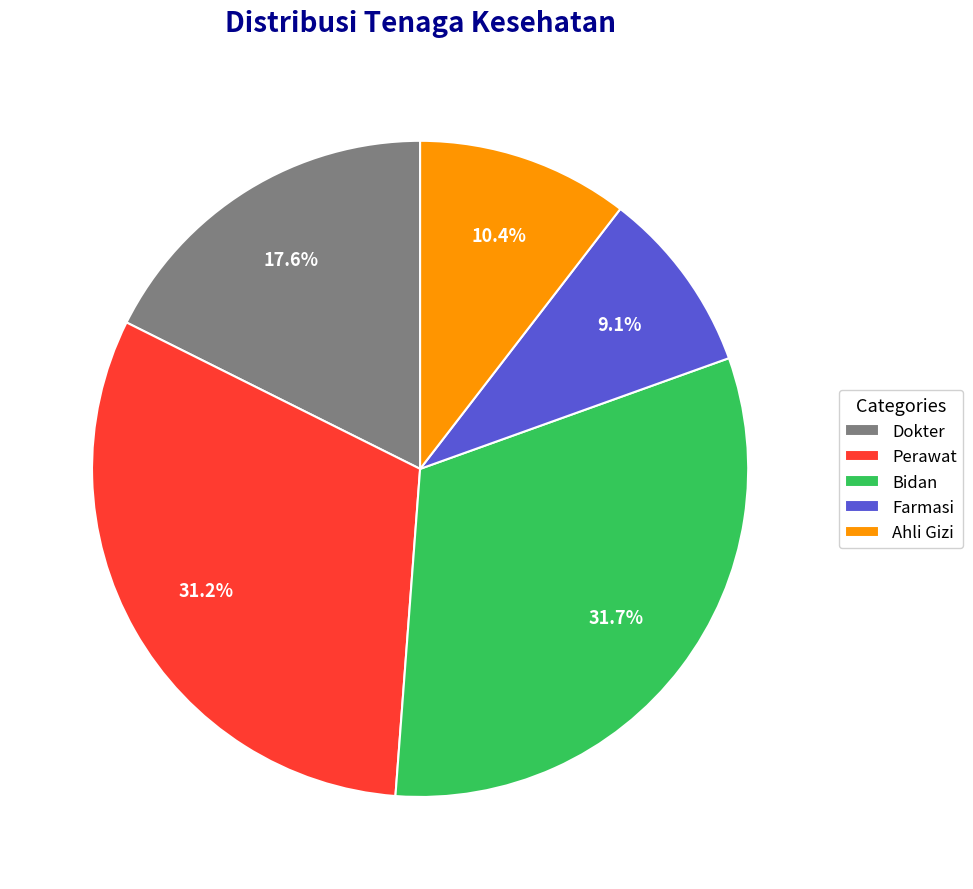

Does Dokter account for over 50% of the chart?

No